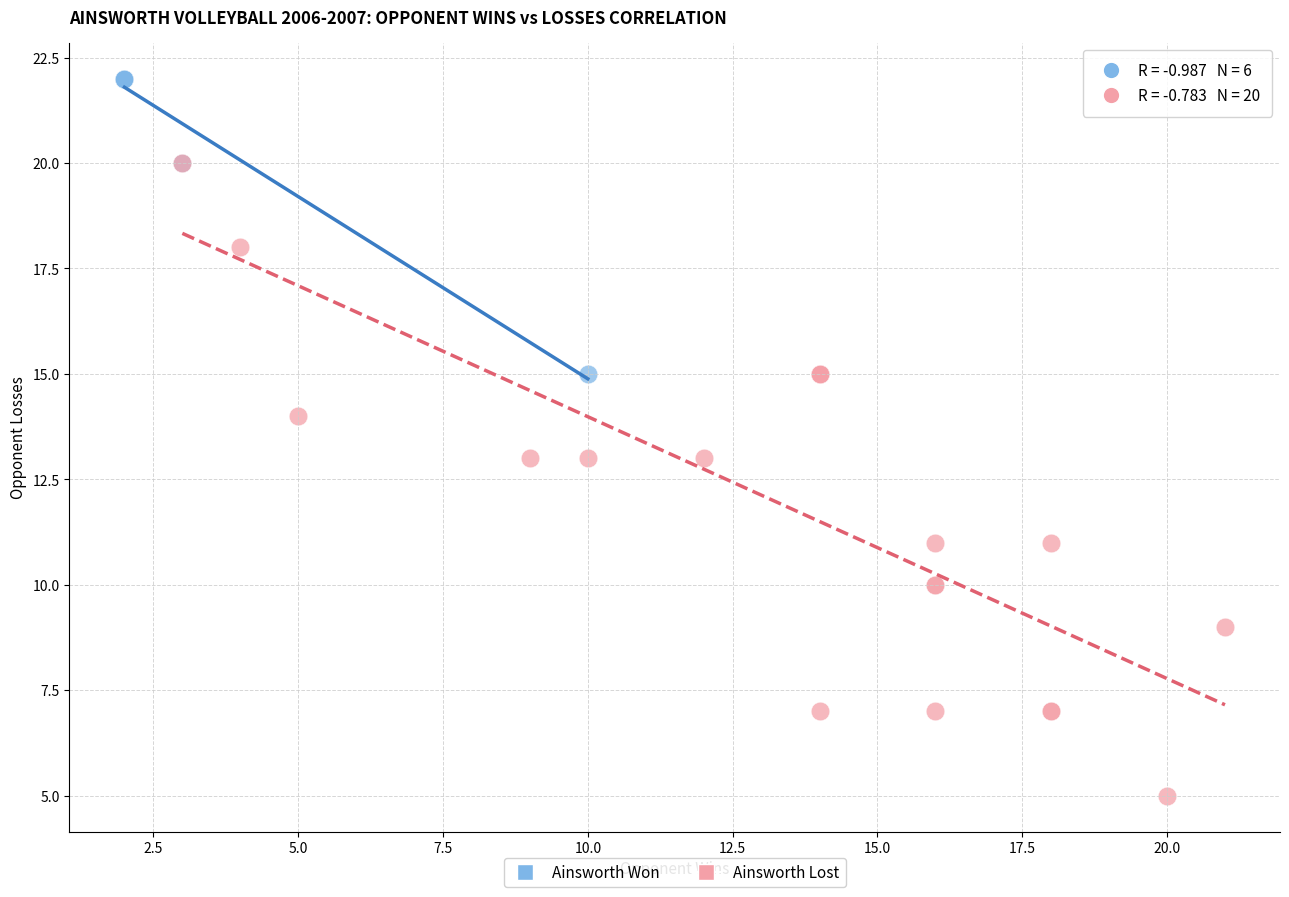

Which series reaches the minimum Y coordinate?

Ainsworth Lost